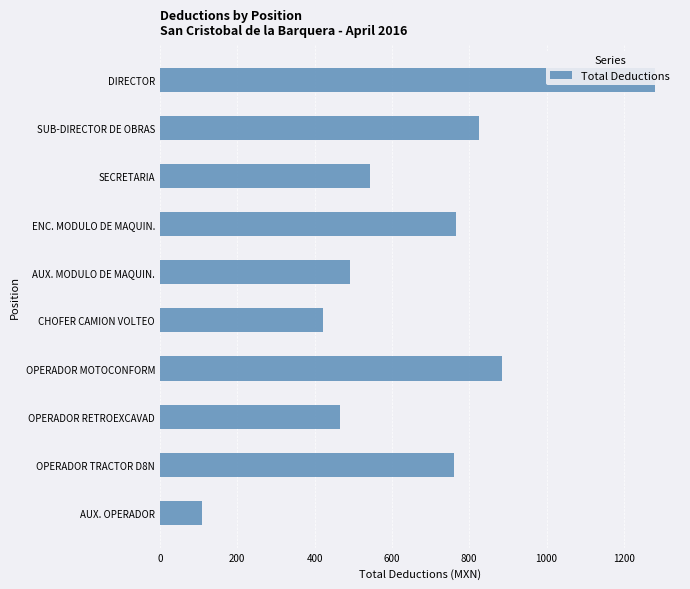

How many data points does each series have?

10